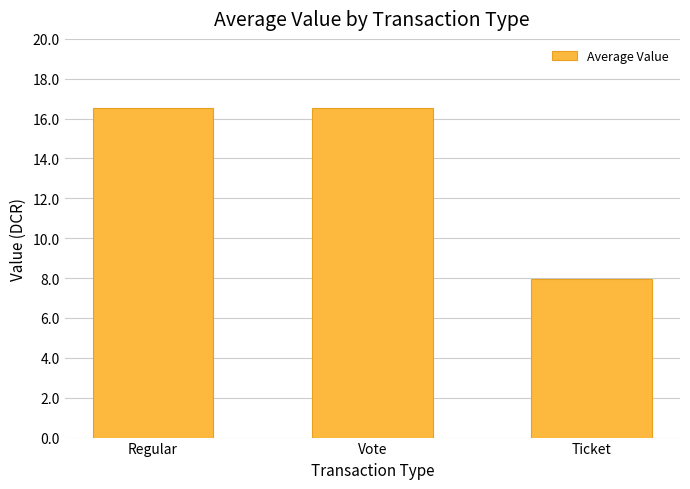

Which has a higher value, Regular or Ticket?

Regular